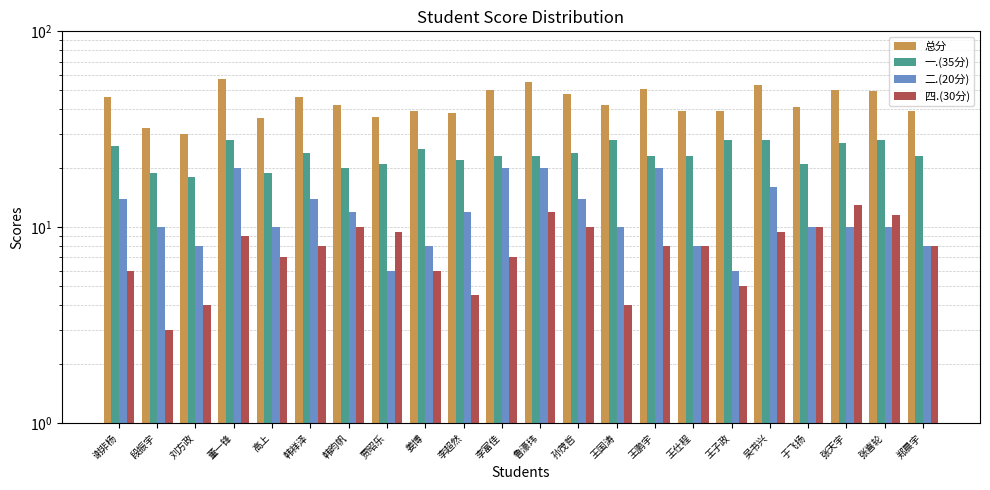

What is the average value of the 二.(20分) series?

12.1